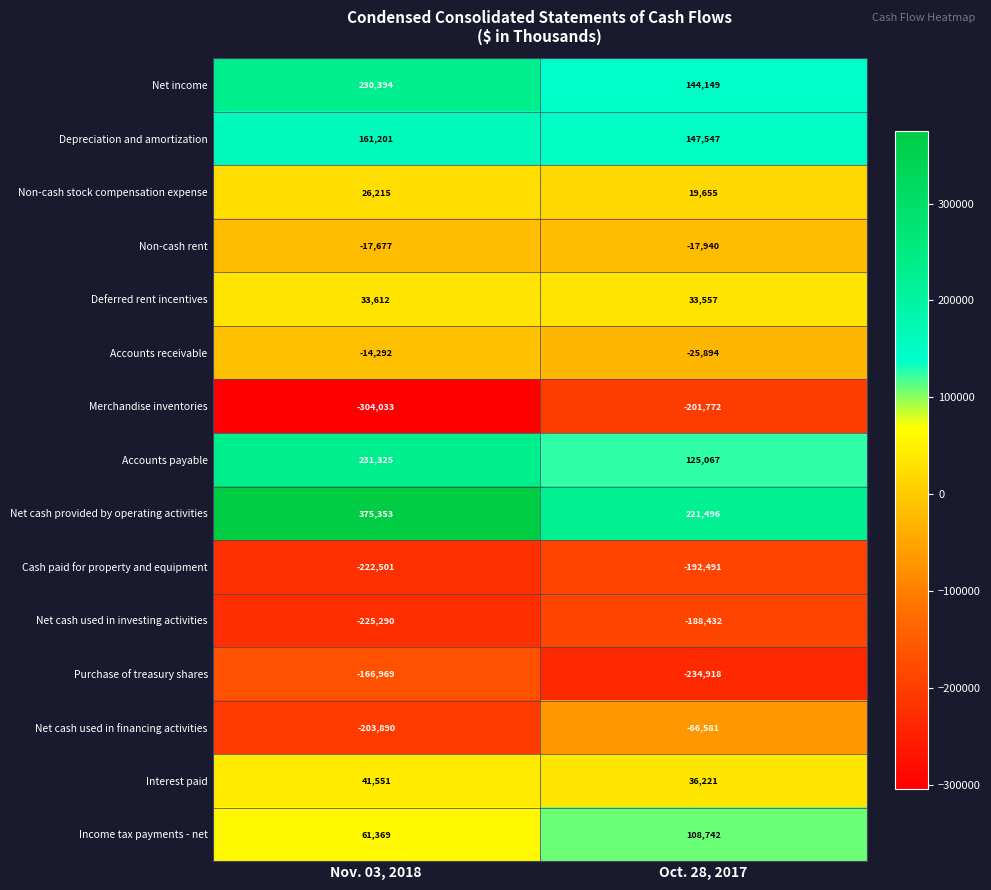

At how many categories does at least one series exceed 93283?

2